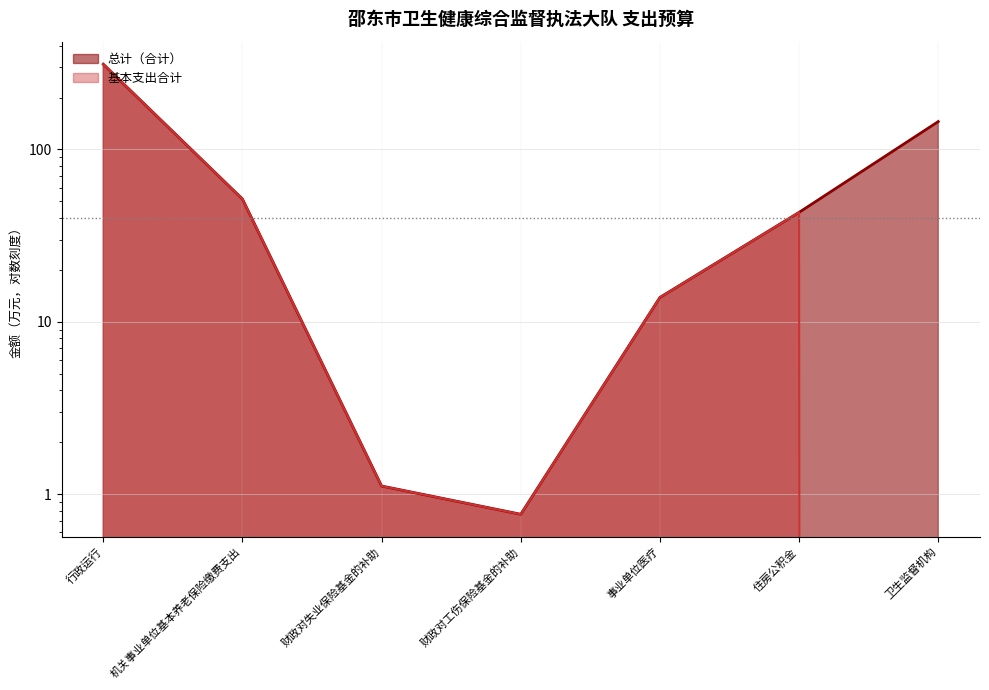

Reading left to right, what are all the values shown in this chart?

总计（合计）: 312.5	51.6	1.1	0.8	13.8	43.1	145.1
基本支出合计: 312.5	51.6	1.1	0.8	13.8	43.1	0.0